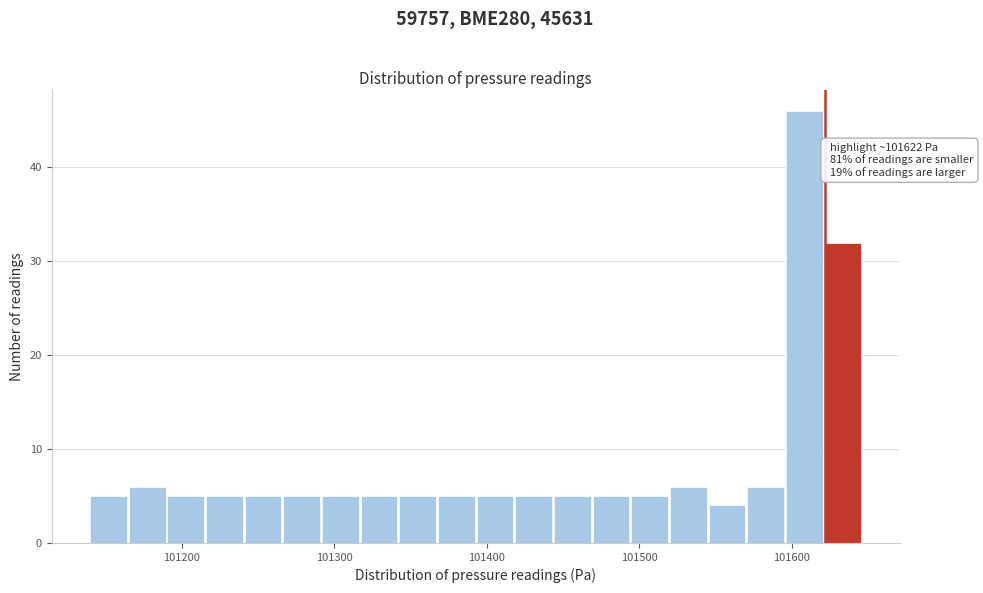

Around what value on the x-axis is the tallest bar? Give the approximate position of its centre, as read against the axis.

101610